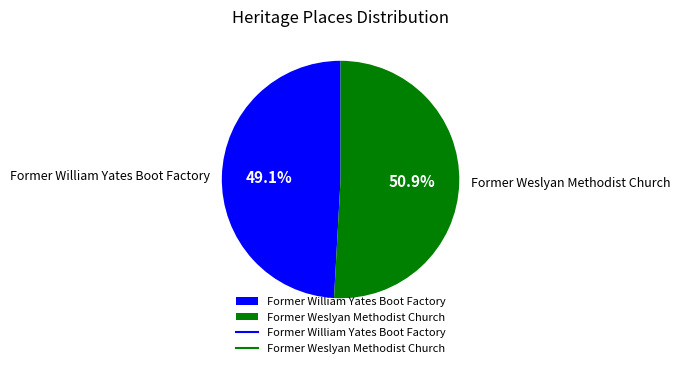

Count the number of slices in the pie.

2